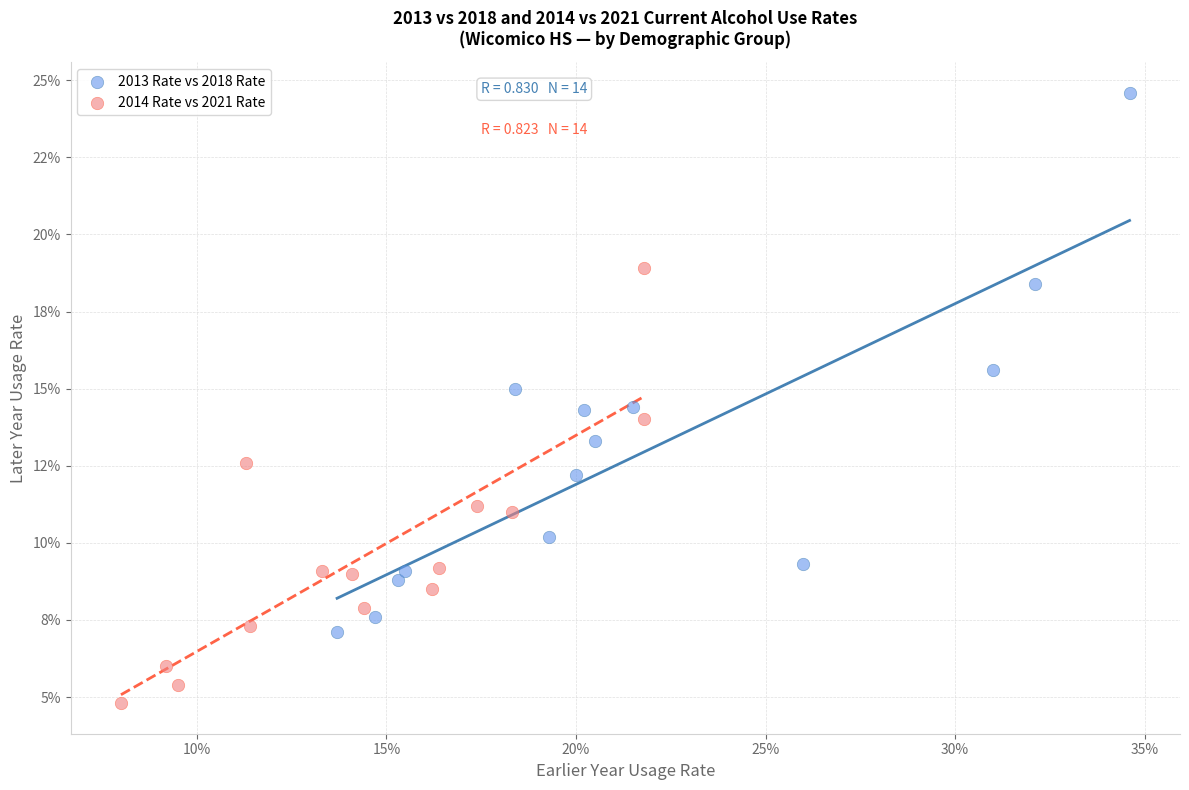

What are all the series names shown in the legend?

2013 Rate vs 2018 Rate, 2014 Rate vs 2021 Rate